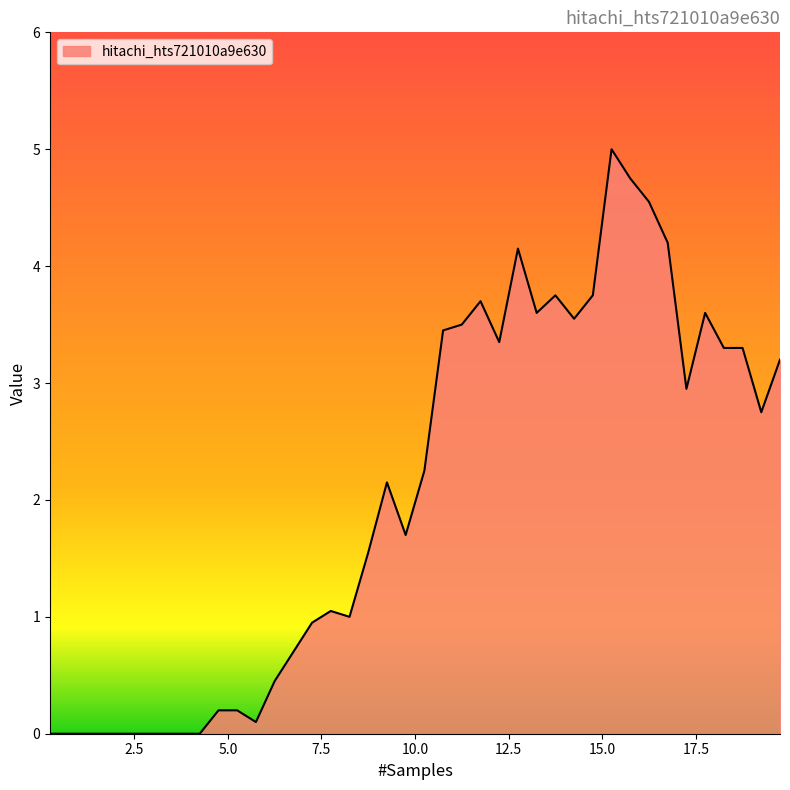

What is the difference between the maximum and minimum values?

5.0